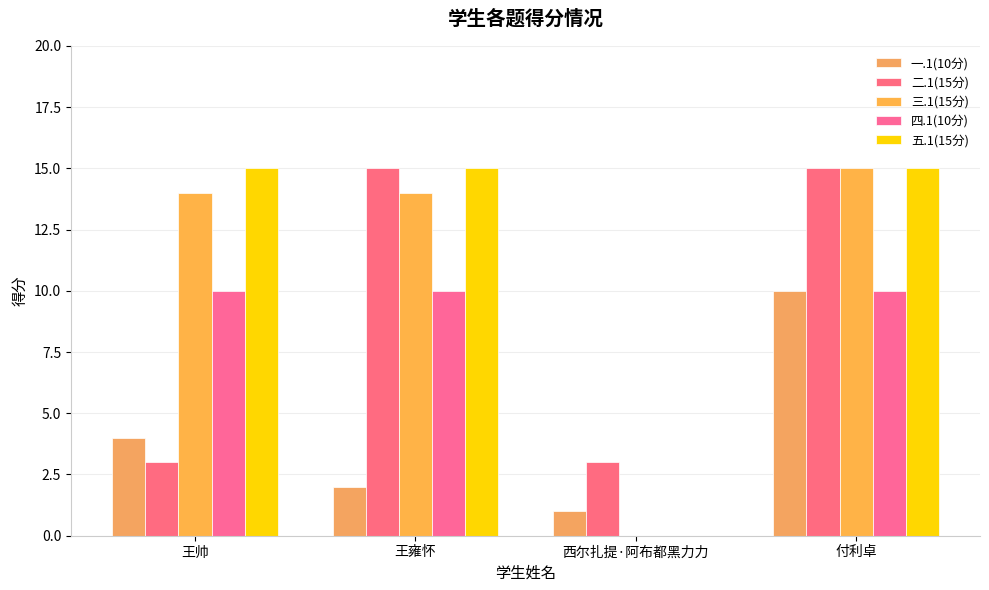

Which series has the largest total across all categories?

五.1(15分)